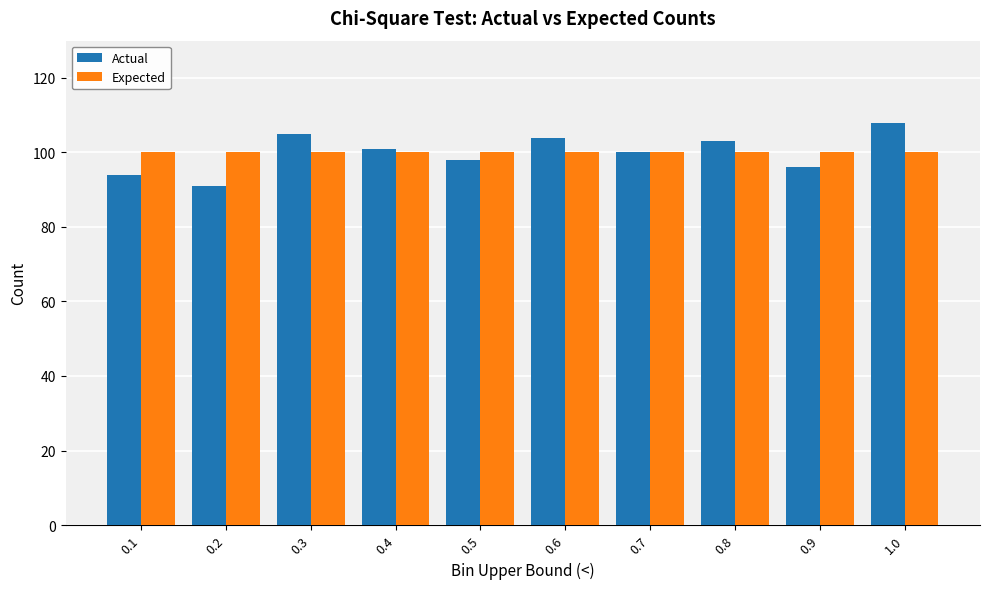

List the series in order of their peak value, highest first.

Actual, Expected